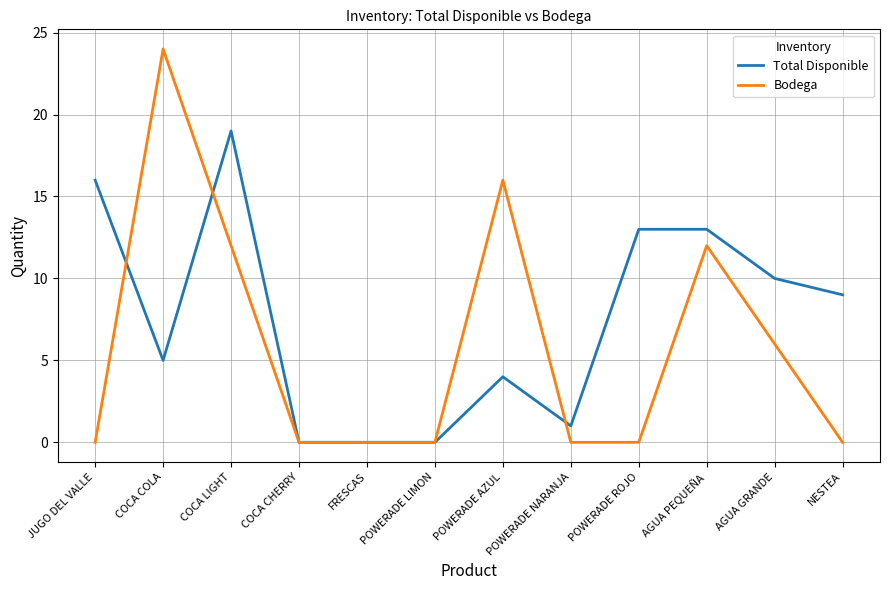

What is the maximum value for Bodega?

24